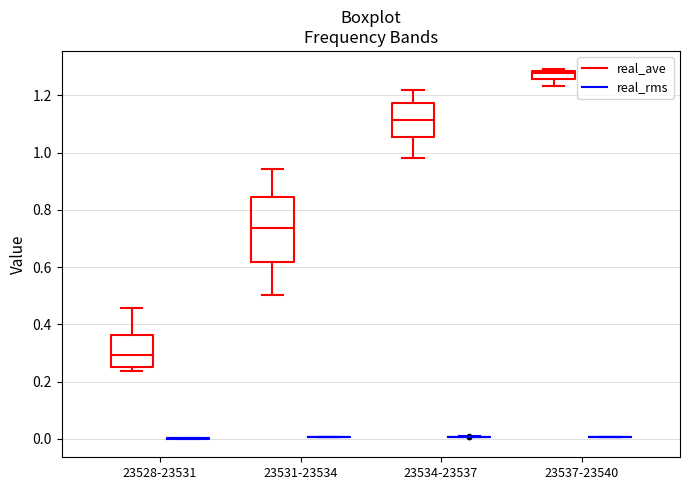

Where is the upper edge of the box for 23537-23540 (real_ave) on the y-axis? The values are not printed on the chart, so give them approximately, as read against the axis.

1.28